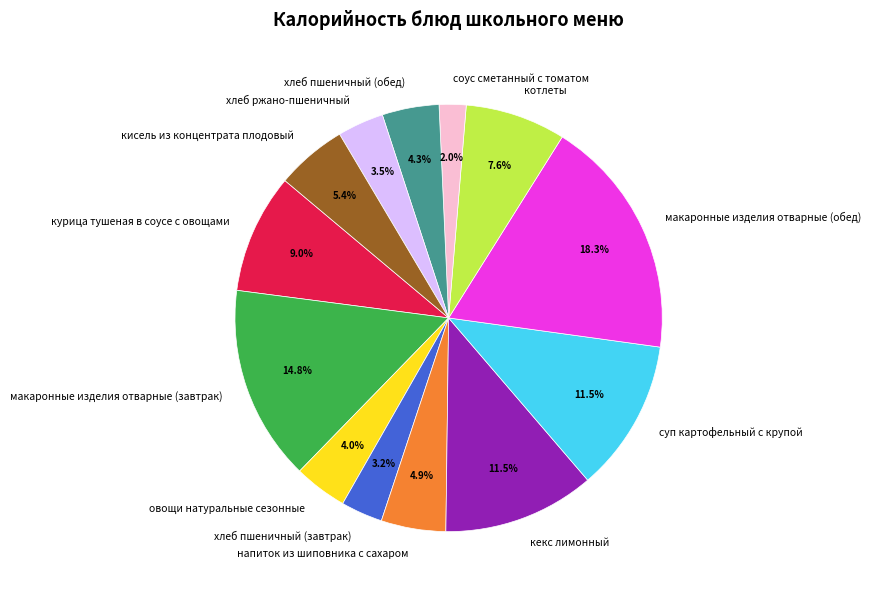

To the nearest percent, what is the difference between the largest and smallest slice percentages?

16%